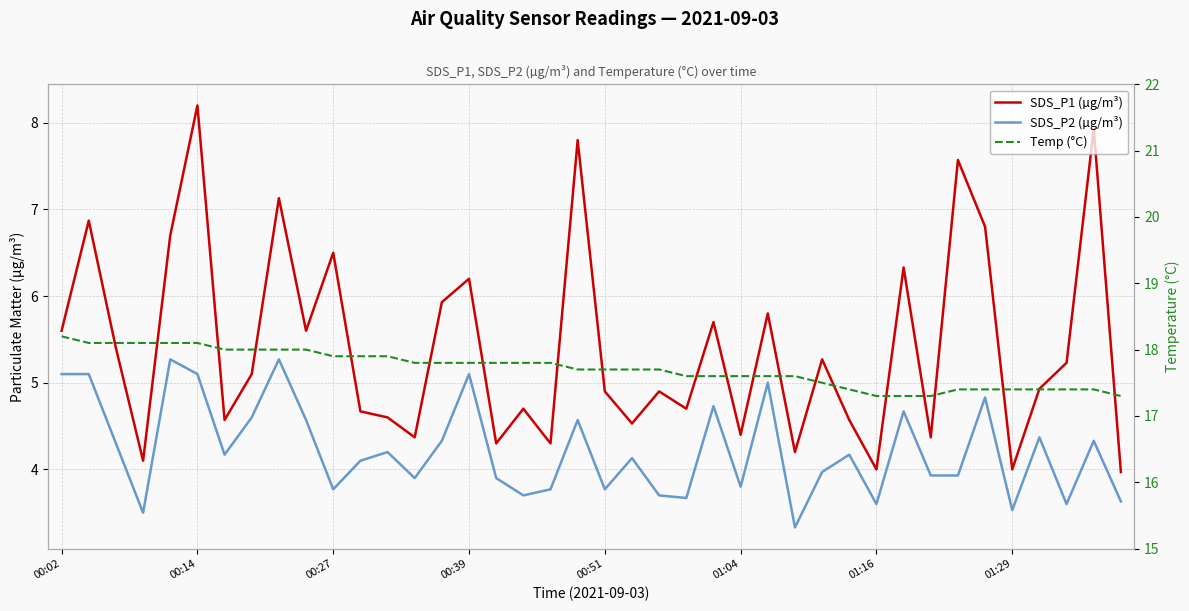

What are all the series names shown in the legend?

SDS_P1 (µg/m³), SDS_P2 (µg/m³), Temp (°C)